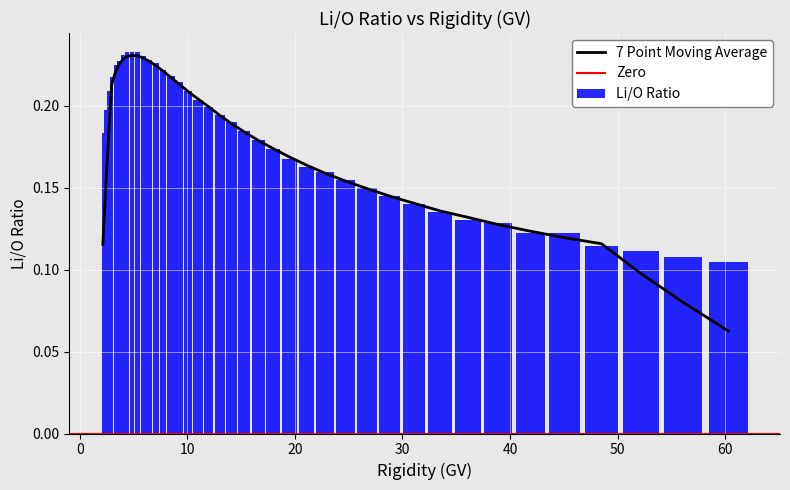

How many Li/O Ratio values are between 0 and 1?

40